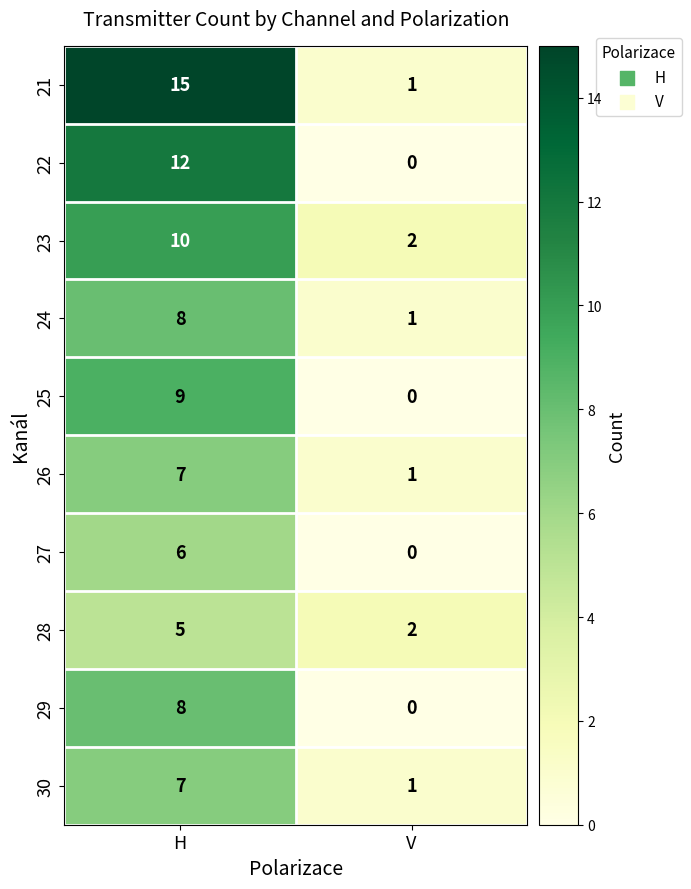

Is it true that 25 equals 16 at H?

False